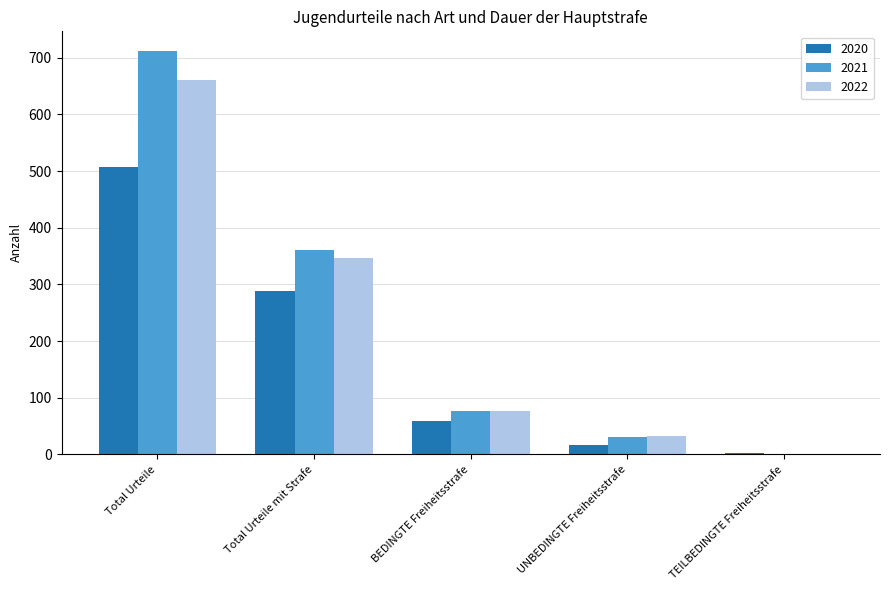

Between BEDINGTE Freiheitsstrafe and UNBEDINGTE Freiheitsstrafe, which series saw the biggest shift?

2021